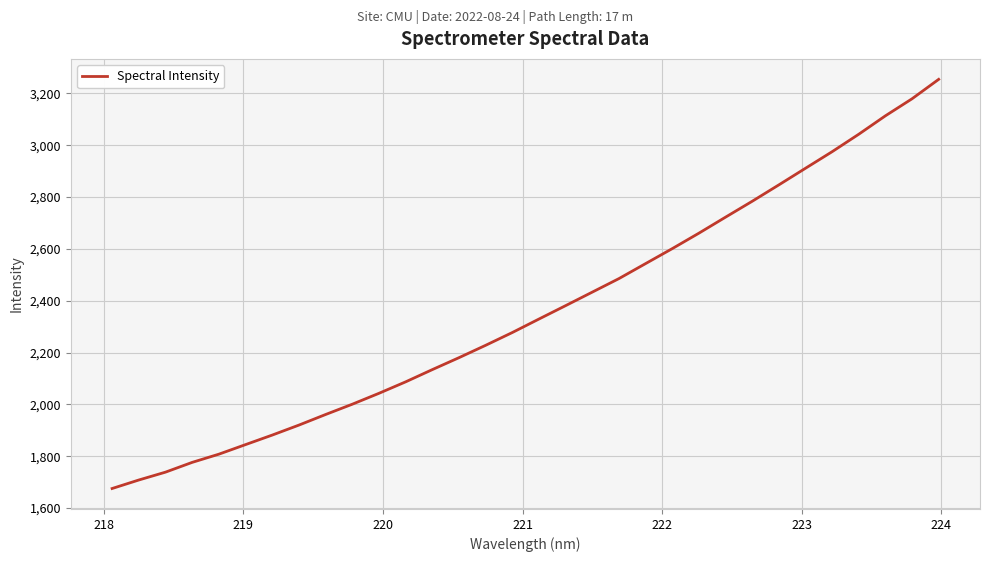

What is the smallest value displayed?

1675.4